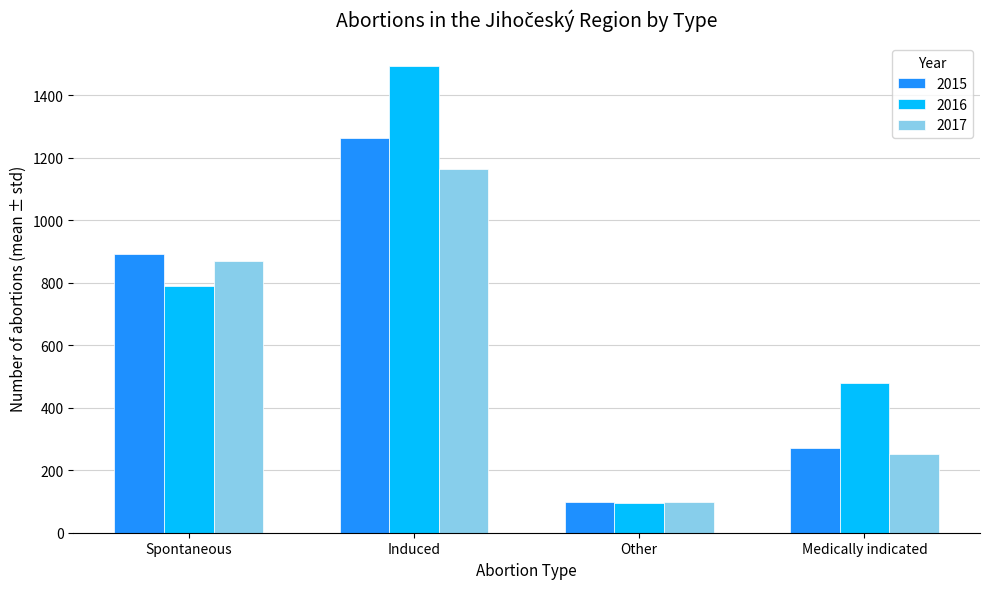

At Induced, list the series in order from smallest to largest.

2017, 2015, 2016